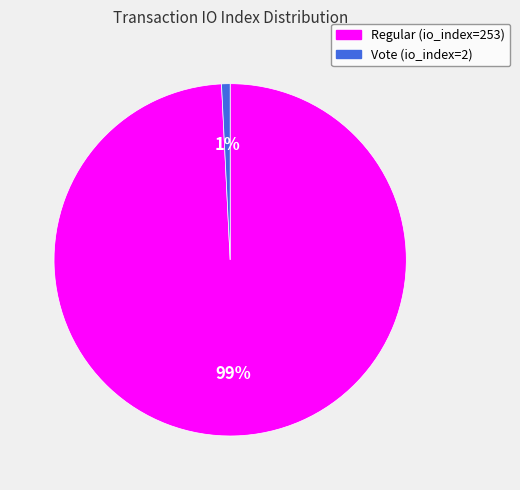

True or false: Vote (io_index=2) accounts for 11% of the total.

False